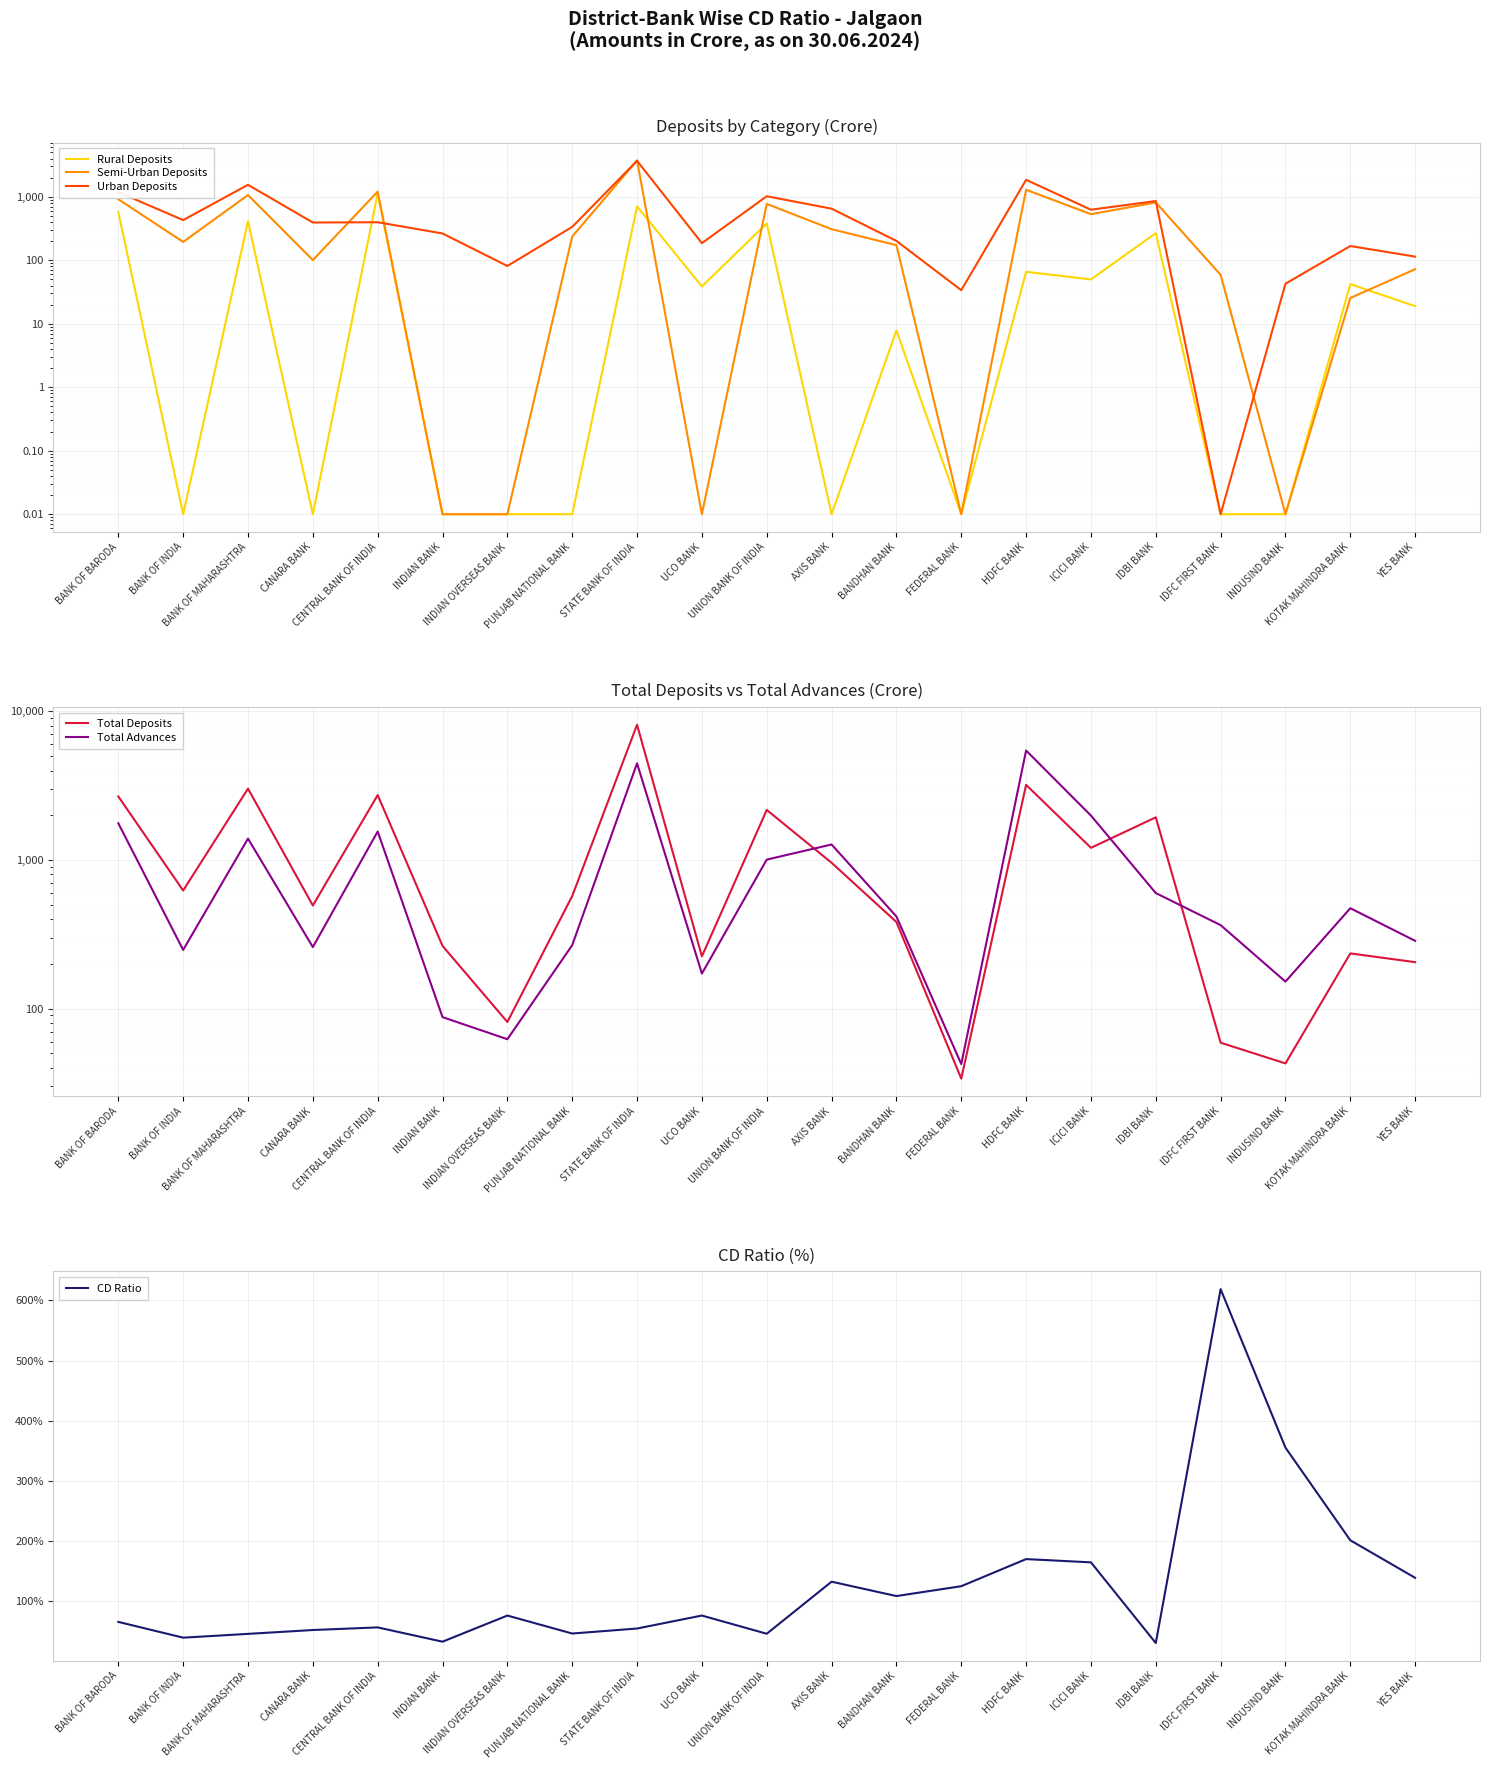

Which series has the largest range (max minus min)?

Total Deposits